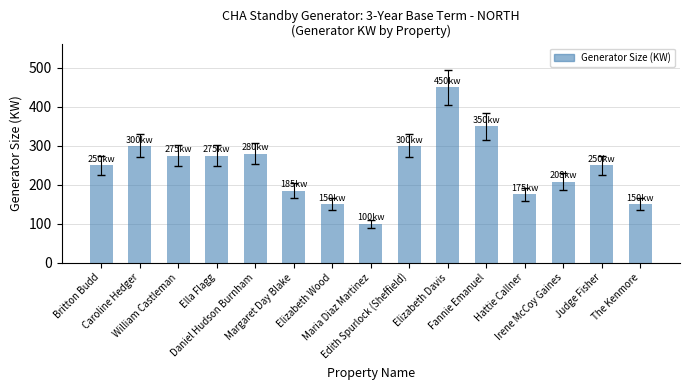

What is the difference between the values at Elizabeth Davis and Caroline Hedger?

150